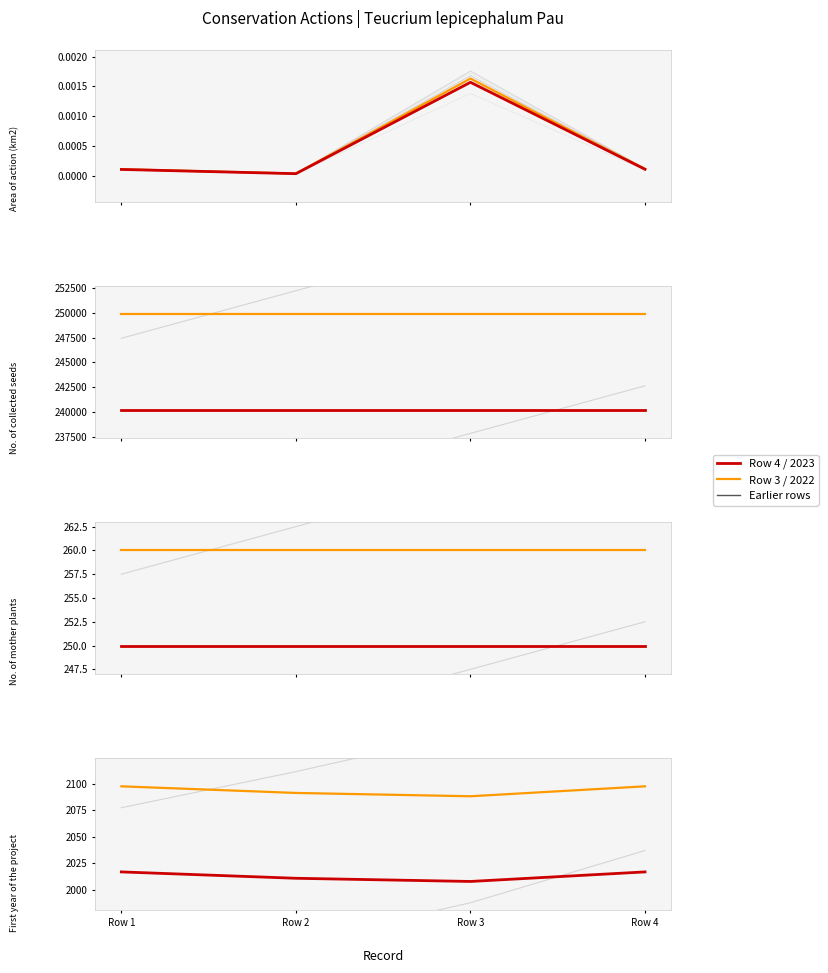

Is the value of First year of the project at Row 4 greater than the value of Area of action (km2) at Row 4?

Yes